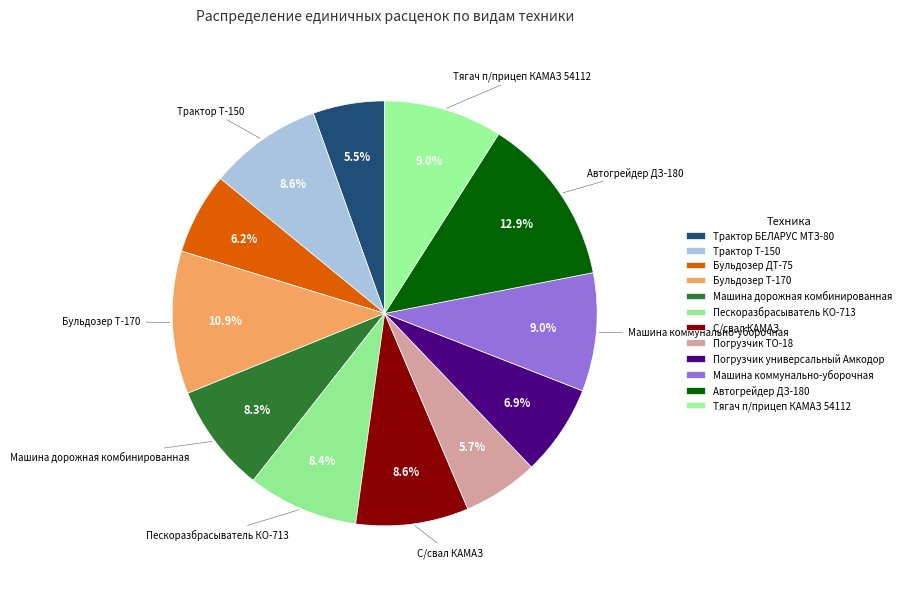

The Бульдозер ДТ-75 slice represents 6% of the pie. True or false?

True